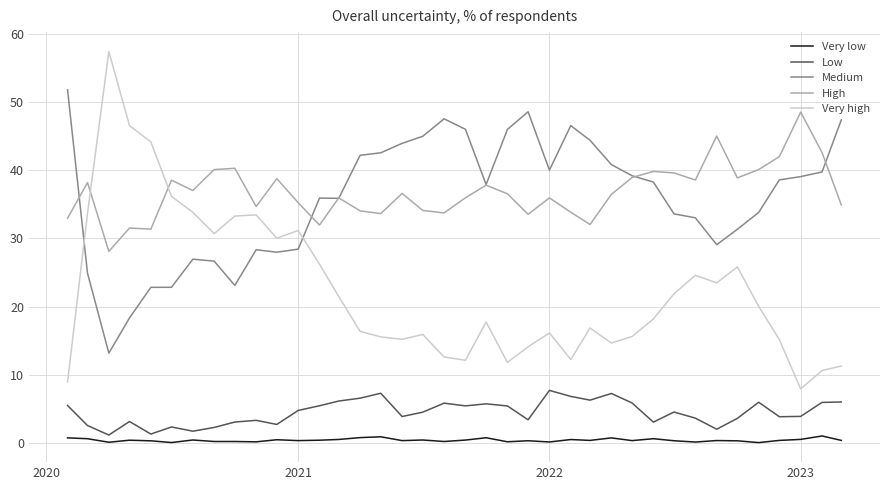

True or false: Very low and Medium intersect in this chart.

False